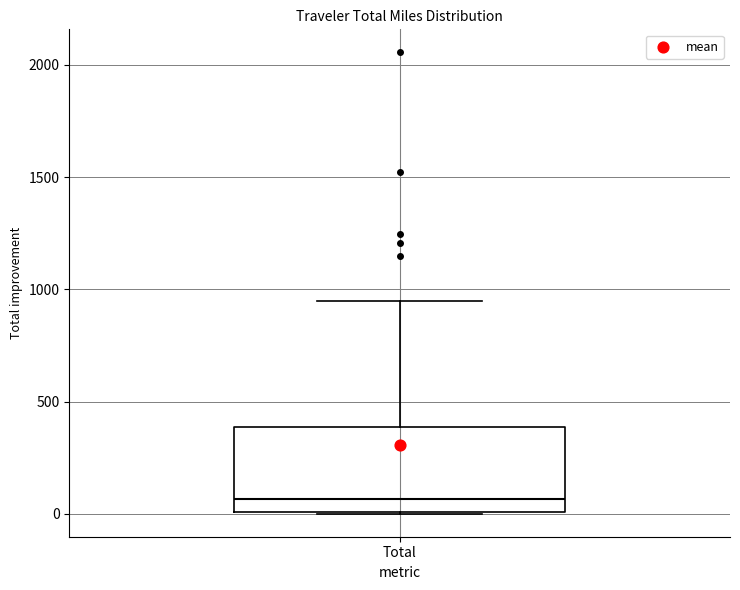

Where does the upper whisker of the box for Total end on the y-axis? The values are not printed on the chart, so give them approximately, as read against the axis.

950